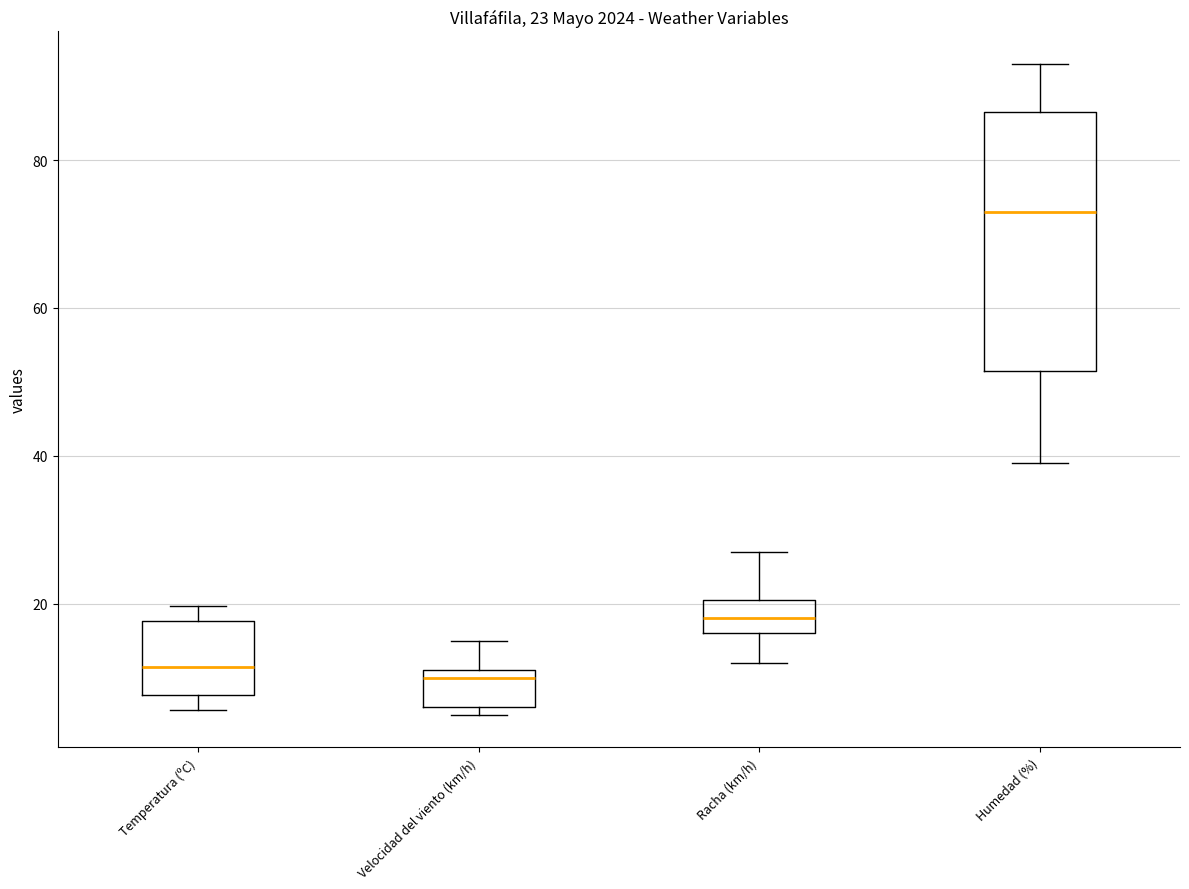

Which box is the tallest, from its lower edge to its upper edge?

Humedad (%)